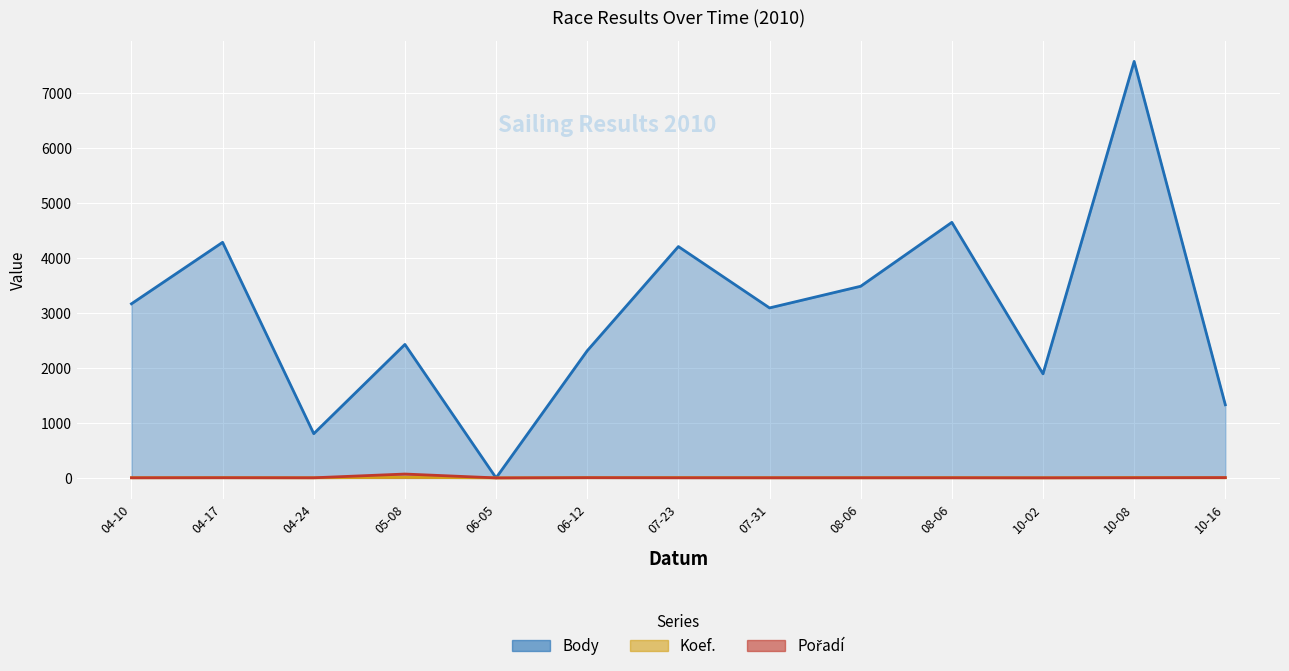

True or false: Body has a value of 4026 at 05-08.

False